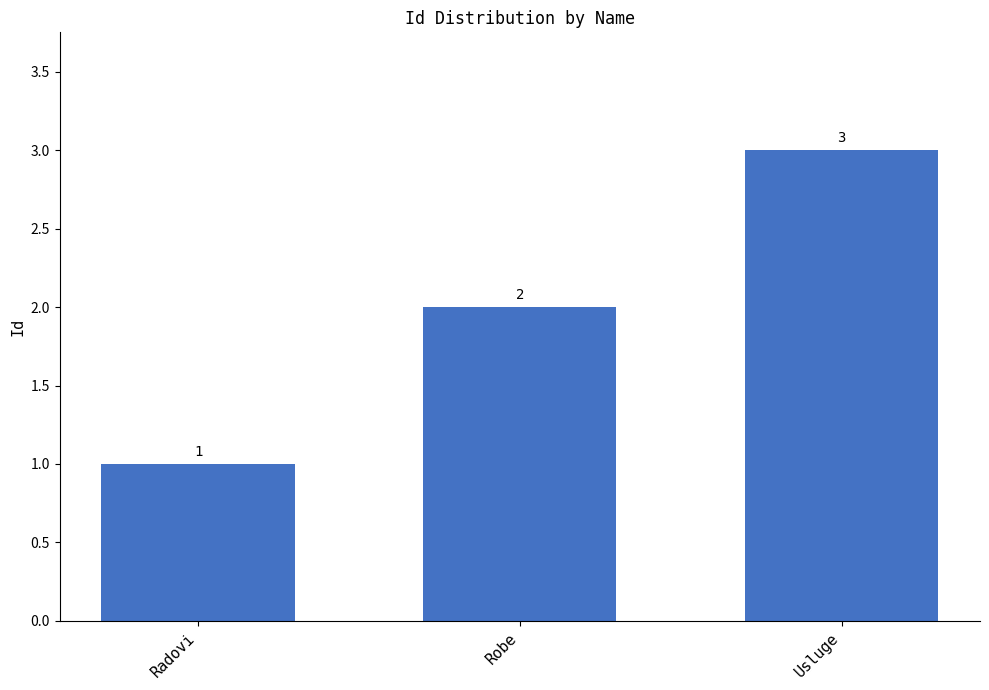

How many bars are there in total?

3